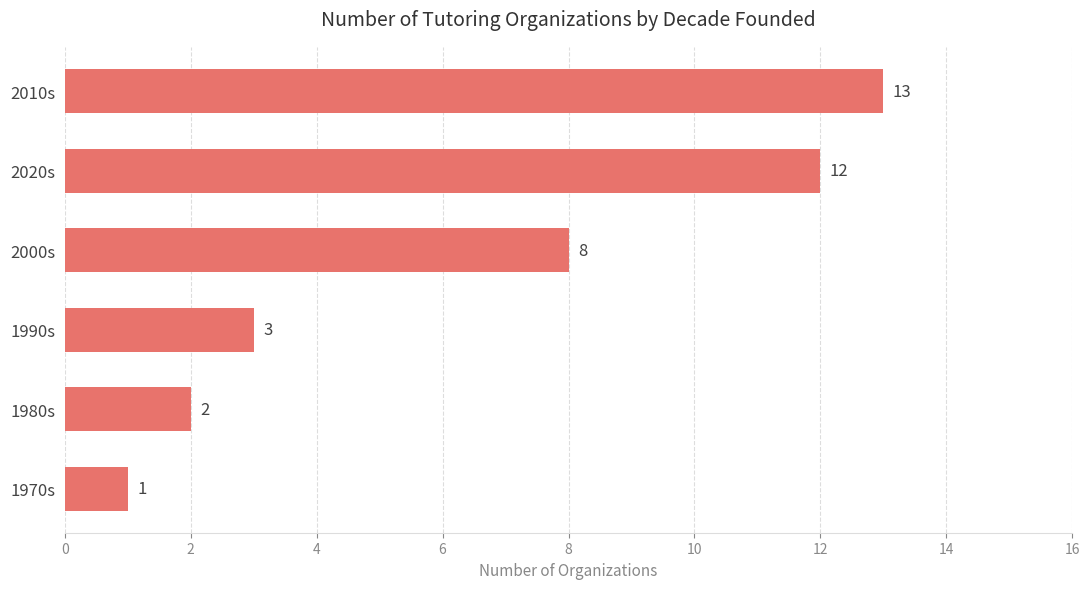

Rank the categories by value from lowest to highest.

1970s, 1980s, 1990s, 2000s, 2020s, 2010s